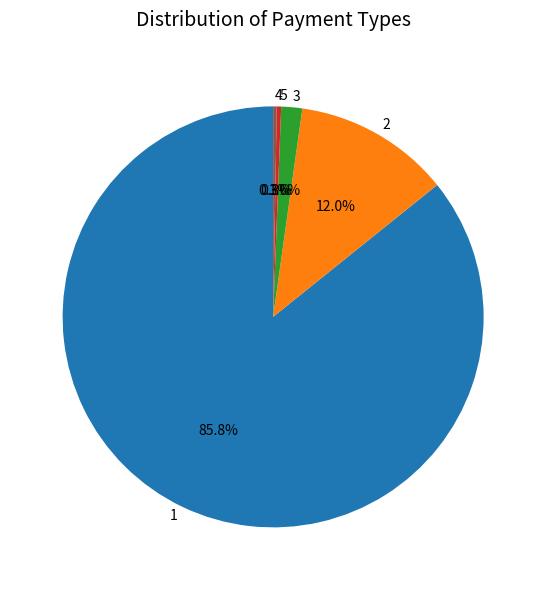

Combined, what portion of the pie is 1 and 2?

97.8%